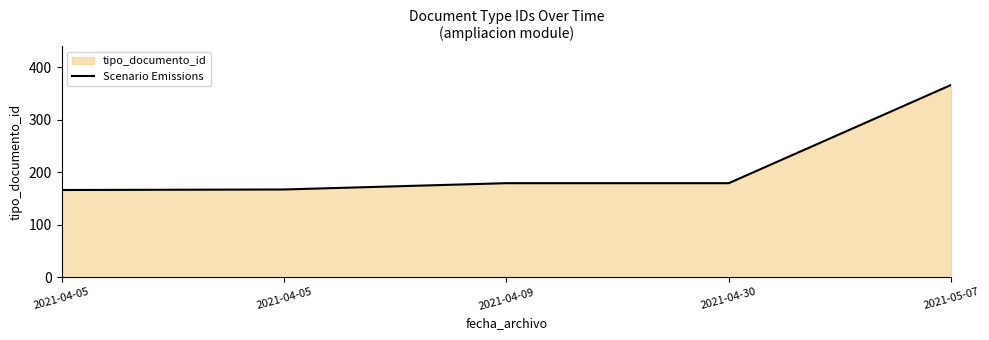

How many lines are shown in the chart?

1